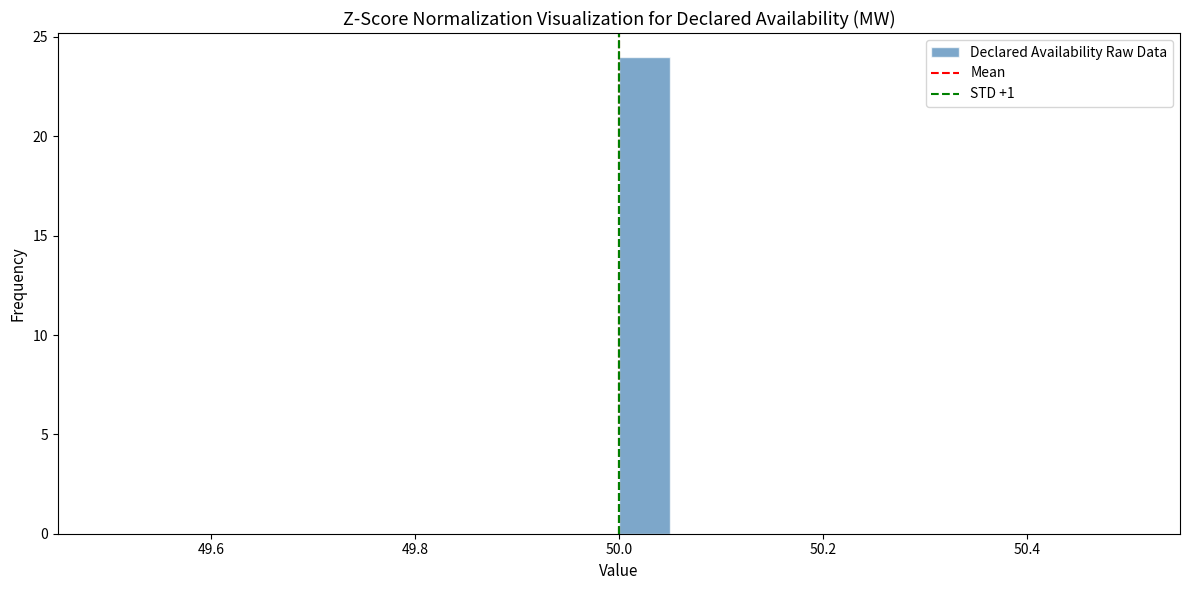

Read against the x-axis, roughly where is the centre of the tallest bar?

50.02